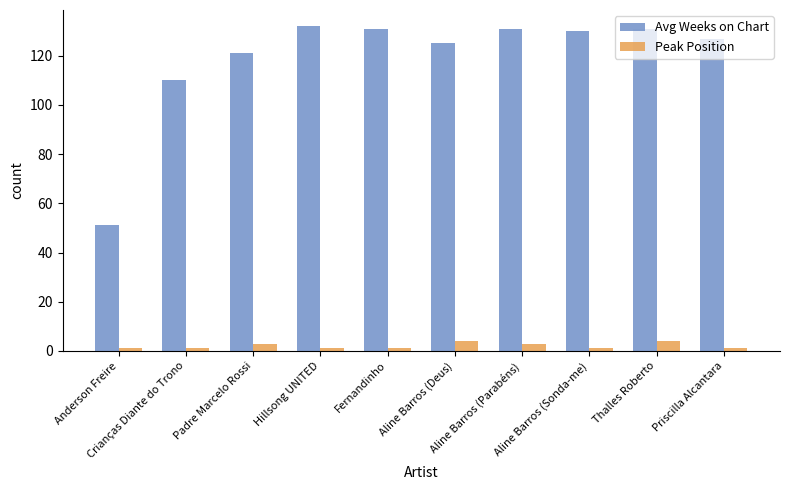

What is the sum of all Peak Position values?

20